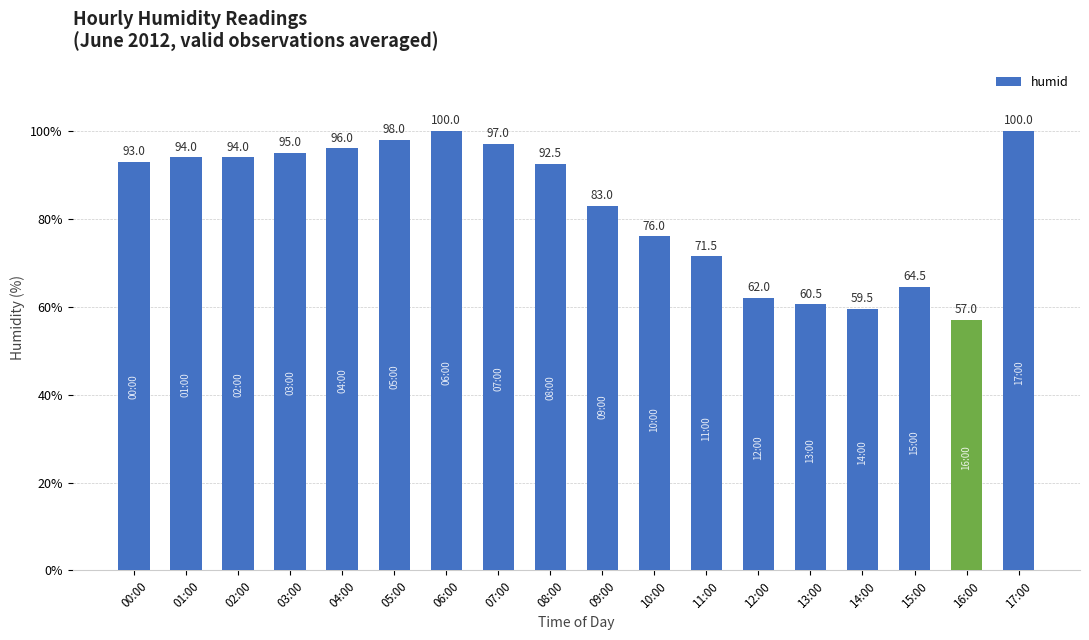

What value does the data have at 15:00?

64.5